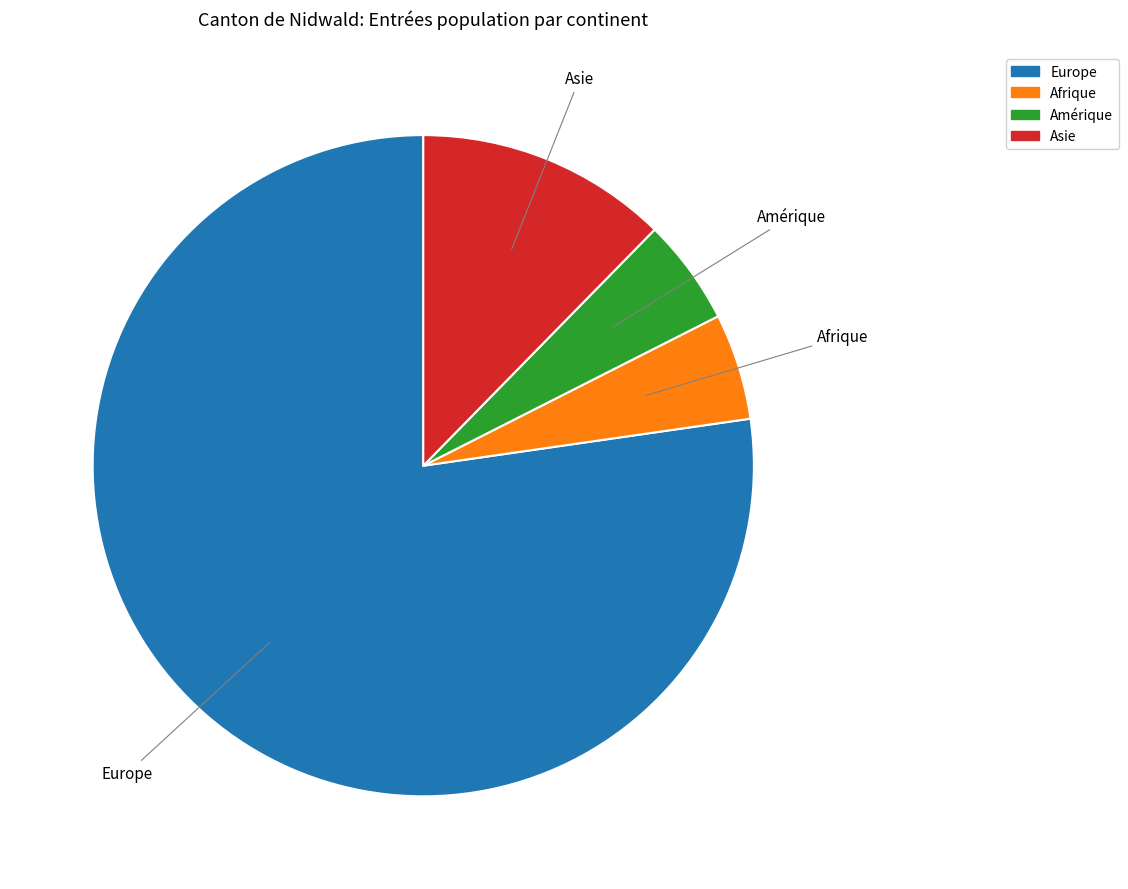

Is there any slice that represents more than half of the pie?

Yes